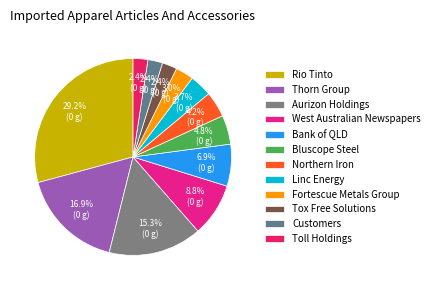

How many segments does this pie chart have?

12